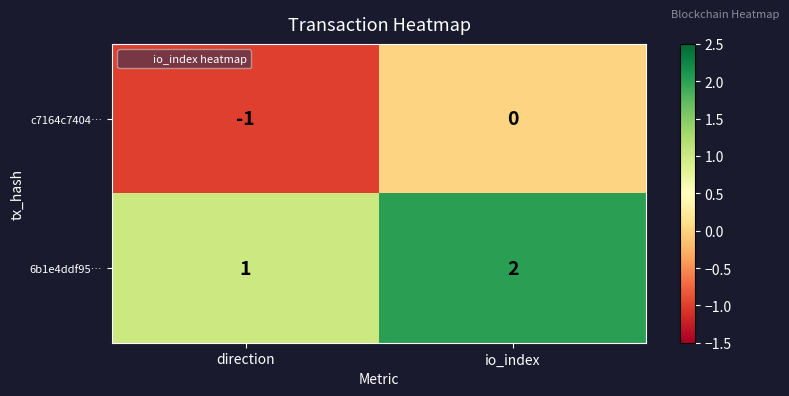

Count the number of data series in this chart.

2